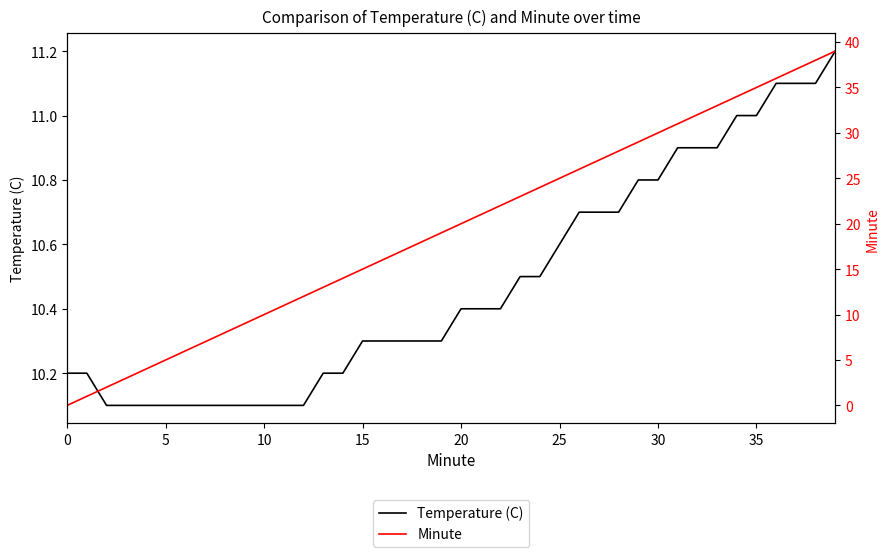

At which category is the sum across all series the highest?

39